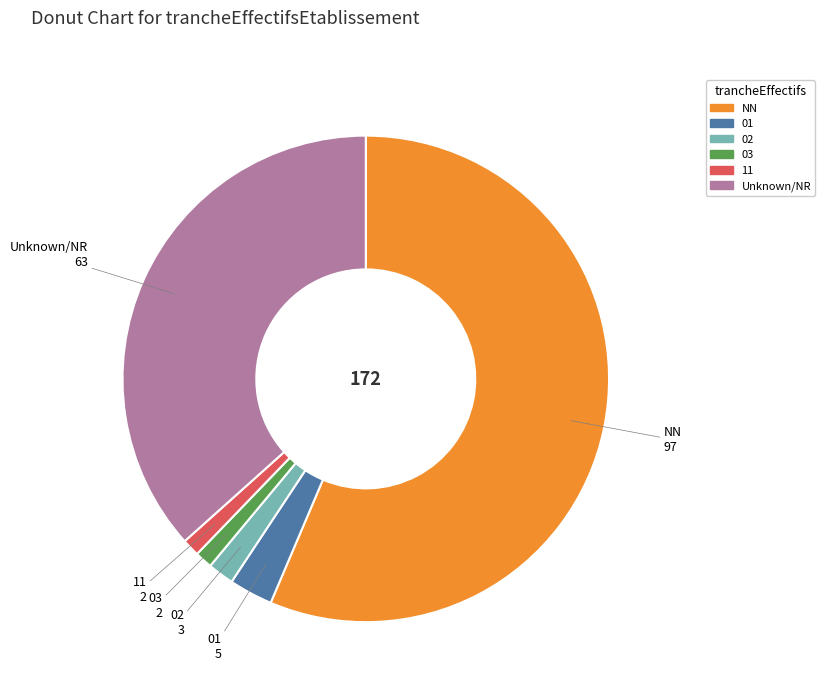

Do Unknown/NR and NN together represent more than half of the pie?

Yes